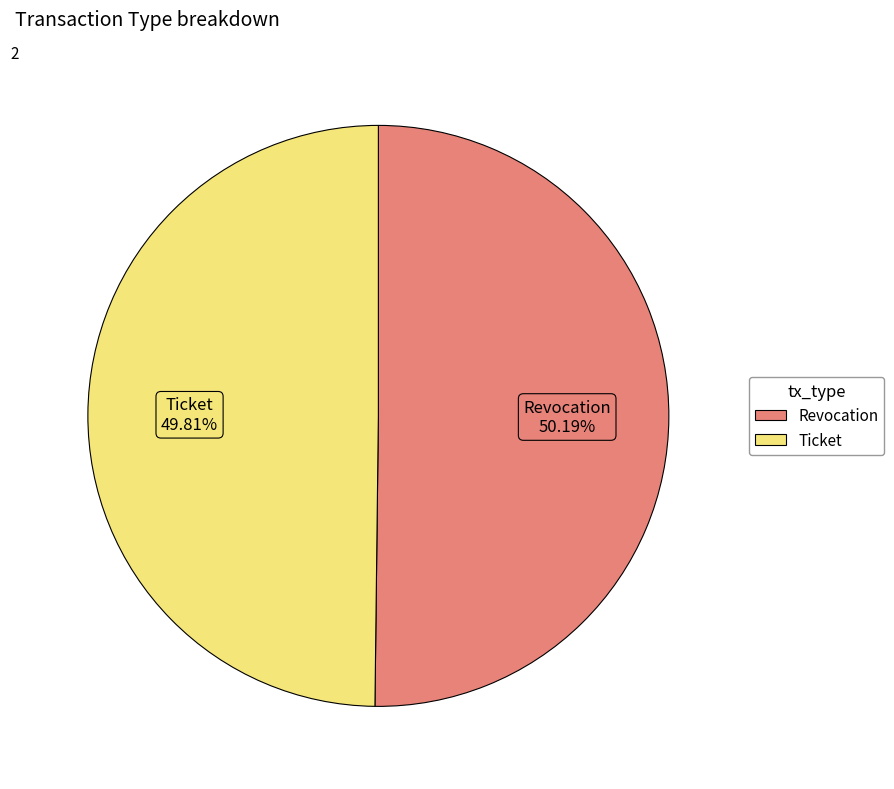

Count the number of slices in the pie.

2